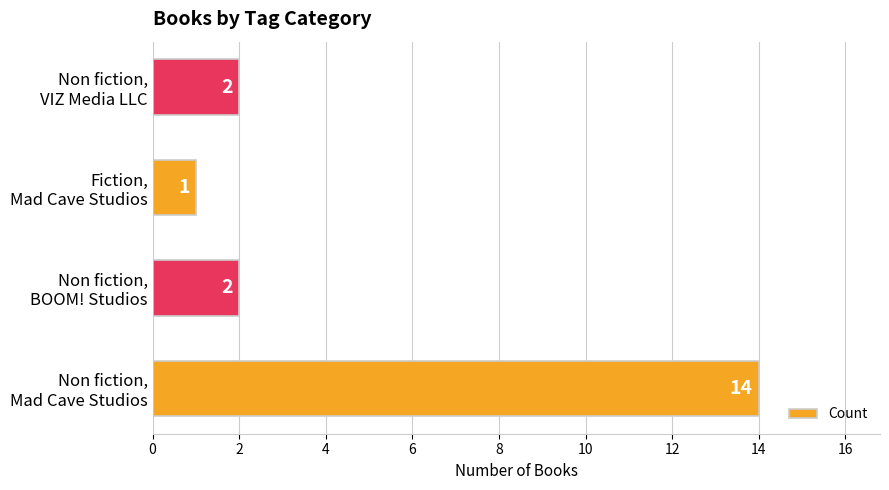

What is the difference between the maximum and minimum values?

13